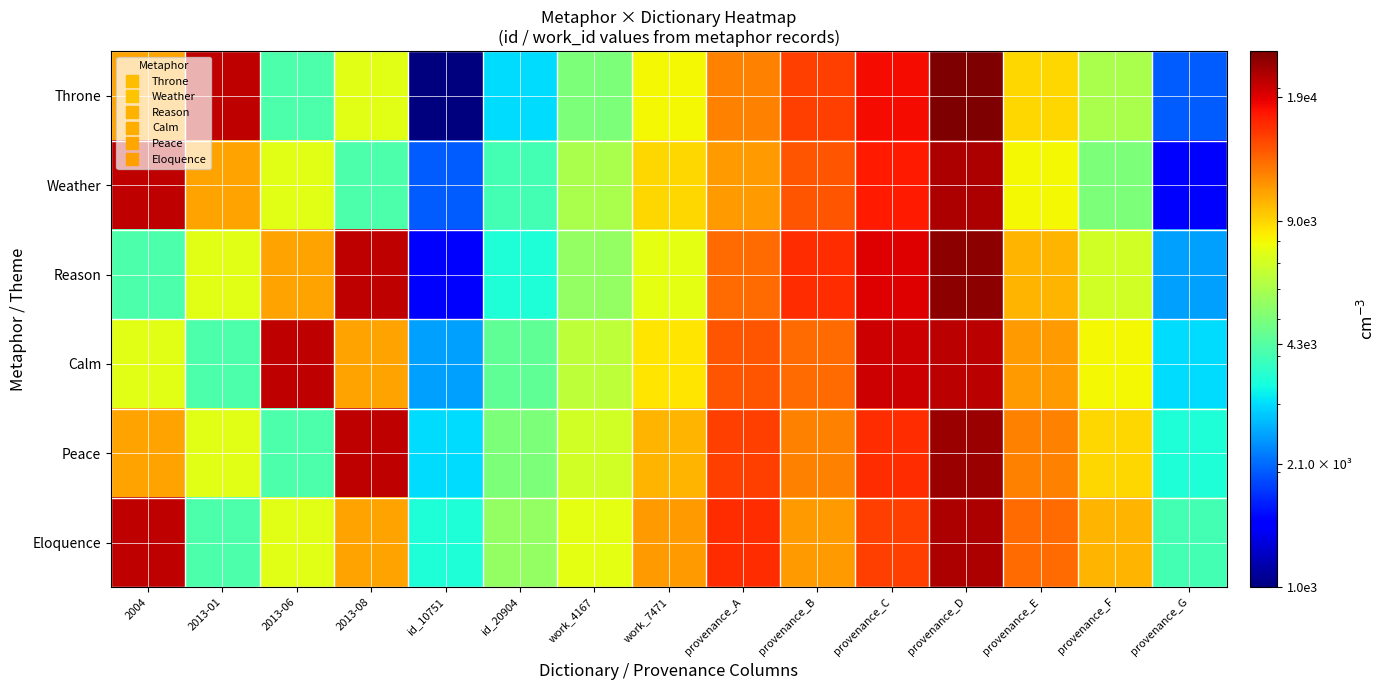

How many categories are shown in the chart?

15